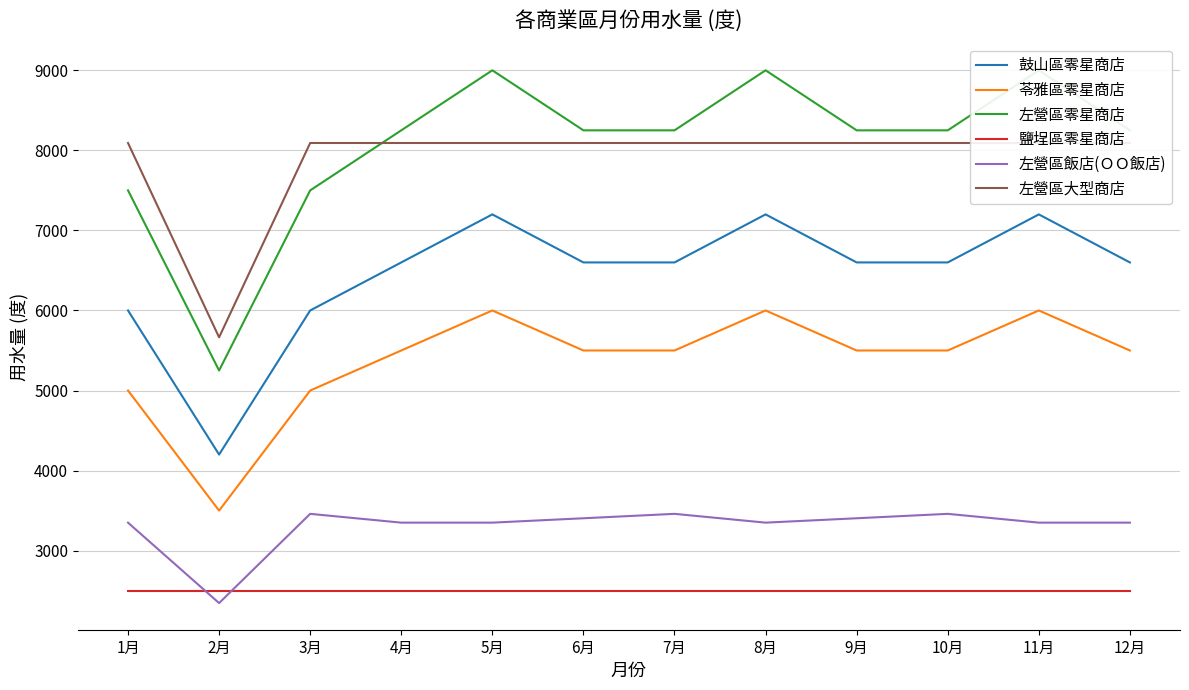

Is it true that 鼓山區零星商店 equals 4784.8 at 8月?

False